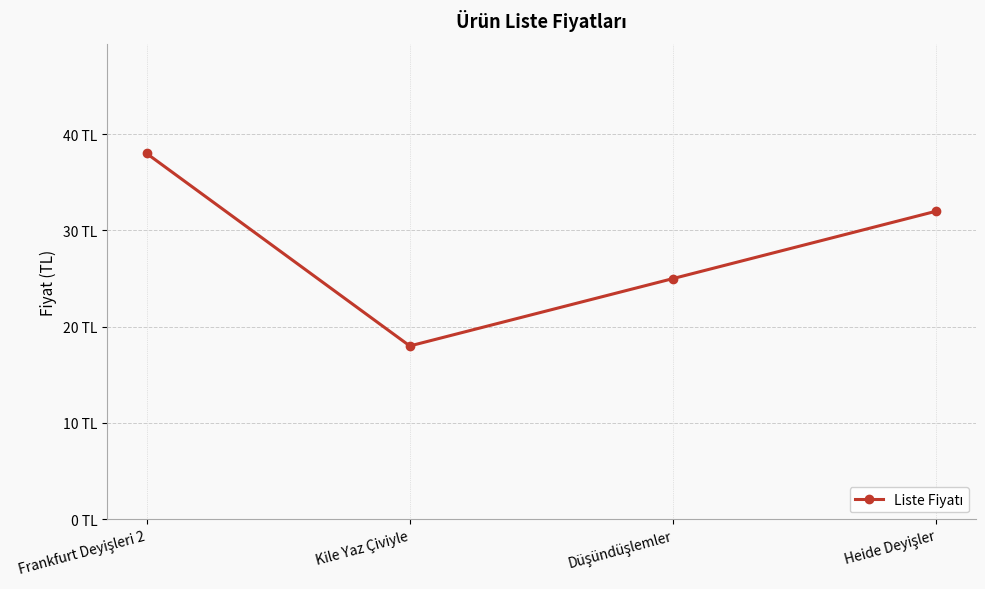

Does the chart have visible grid lines?

Yes